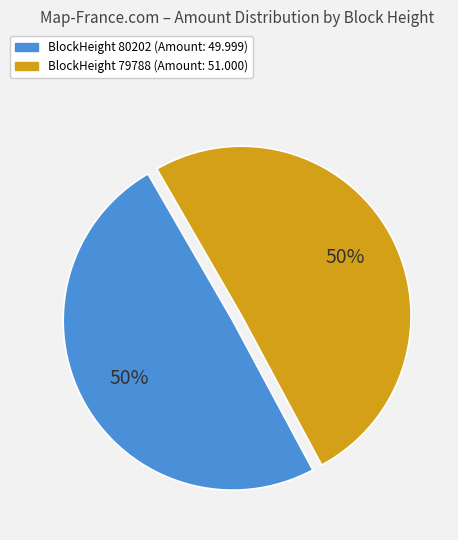

Combined, do BlockHeight 79788 (Amount: 51.000) and BlockHeight 80202 (Amount: 49.999) account for over 50%?

Yes